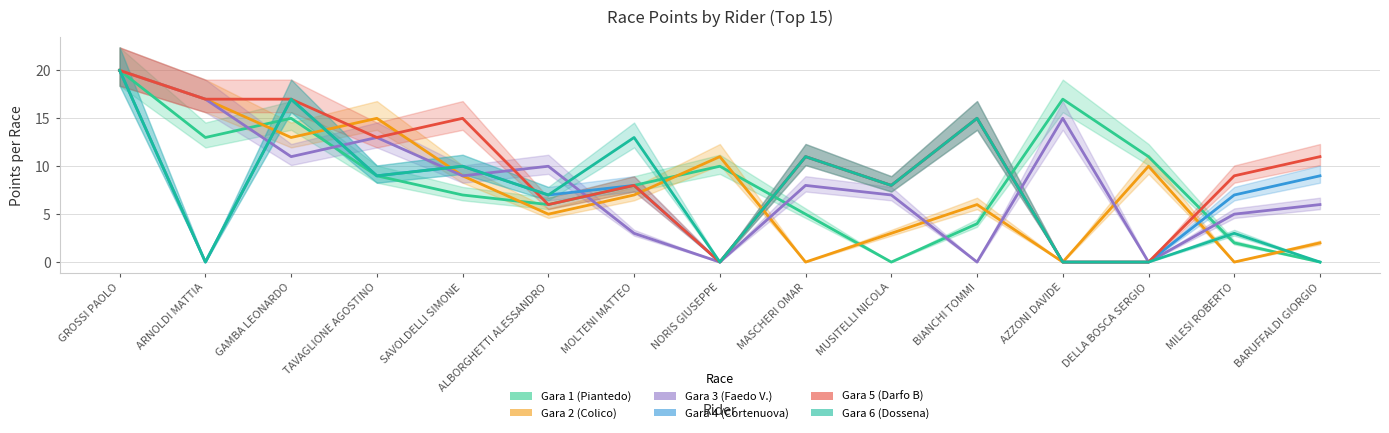

How many data points does each series have?

15